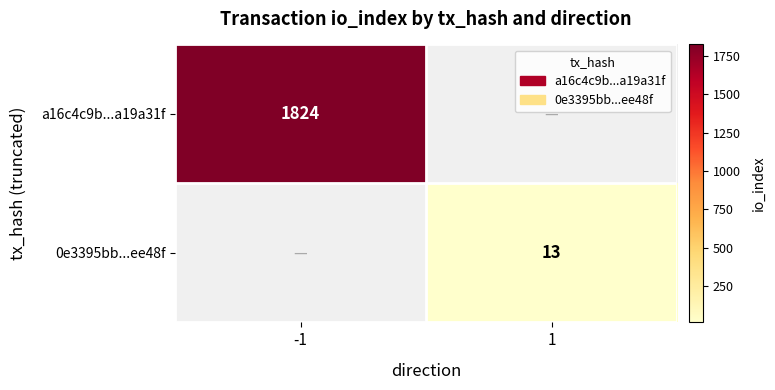

Is the value of a16c4c9b...a19a31f at -1 greater than the value of 0e3395bb...ee48f at 1?

Yes